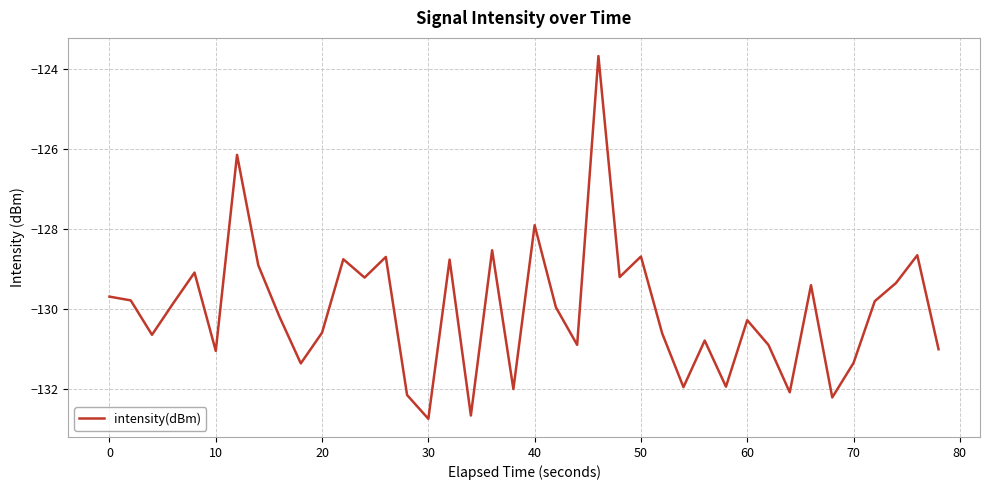

What is the minimum value shown in the chart?

-132.7